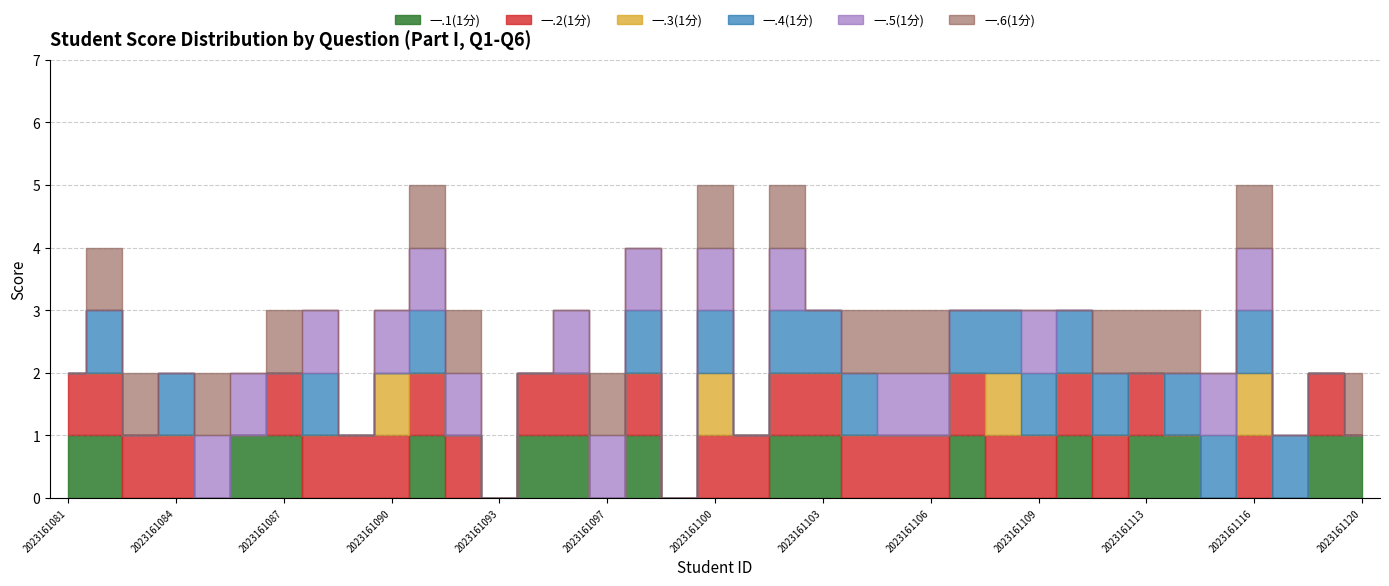

Which series has the largest range (max minus min)?

一.1(1分)